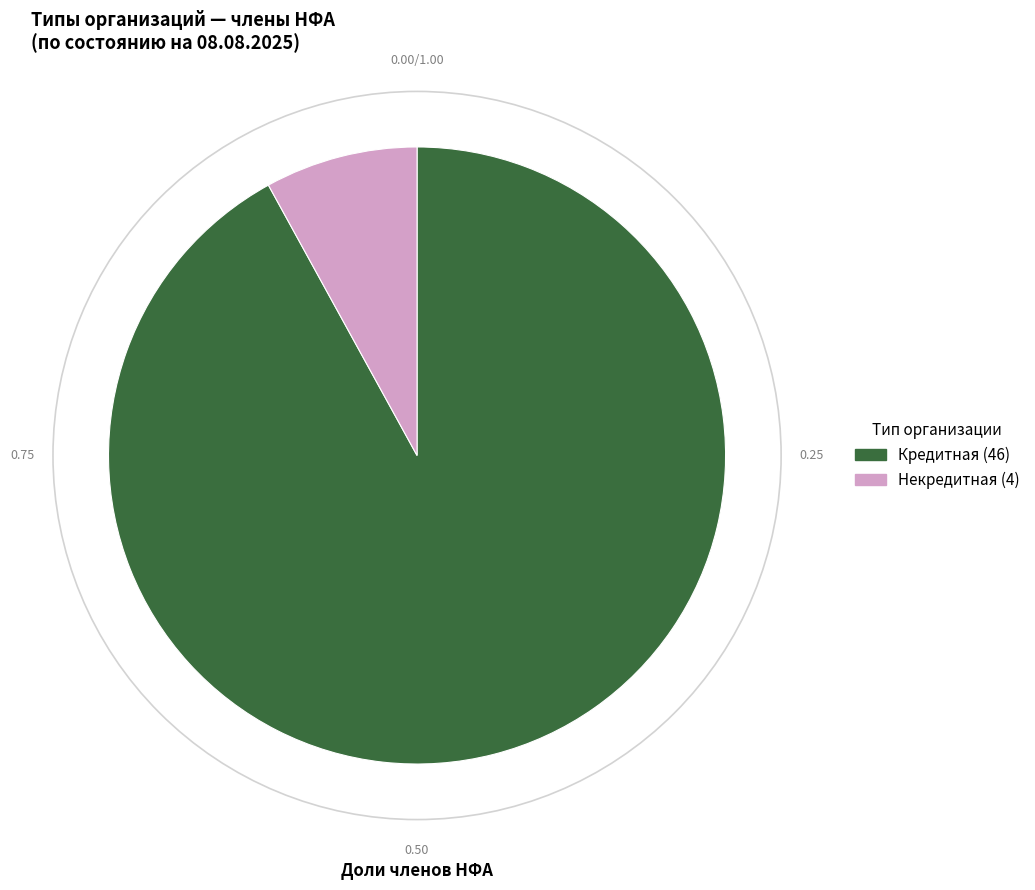

Combined, do Некредитная and Кредитная account for over 50%?

Yes